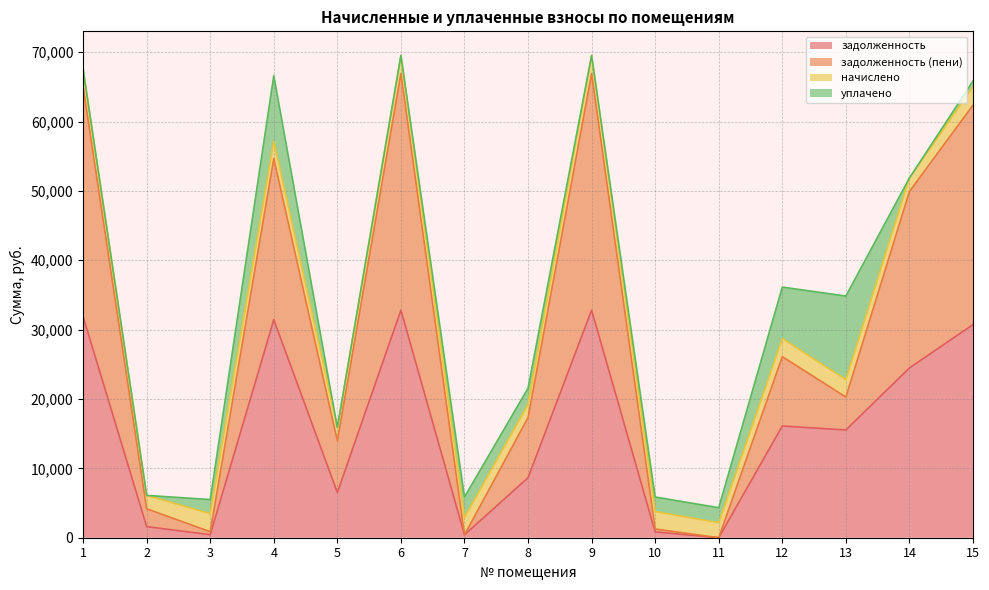

How many values in задолженность are above zero?

14